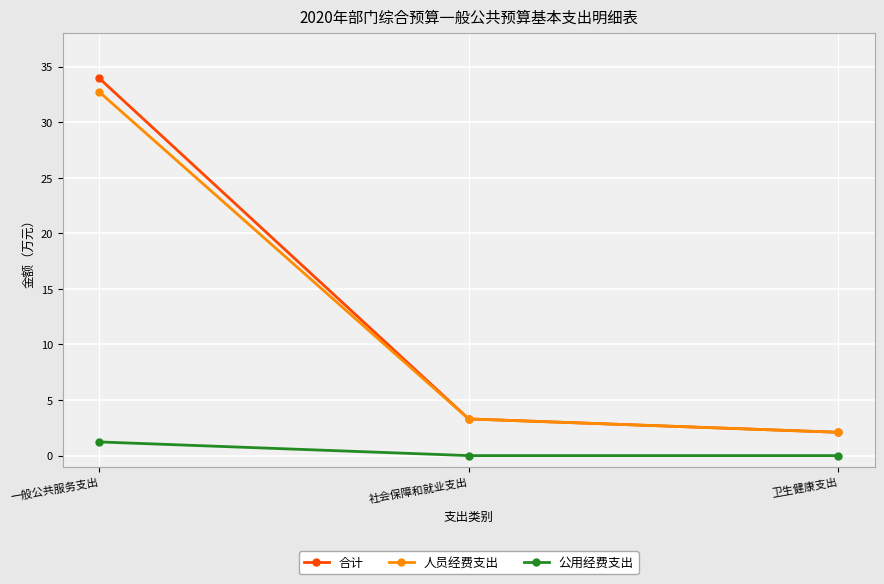

Which series has the largest total across all categories?

合计